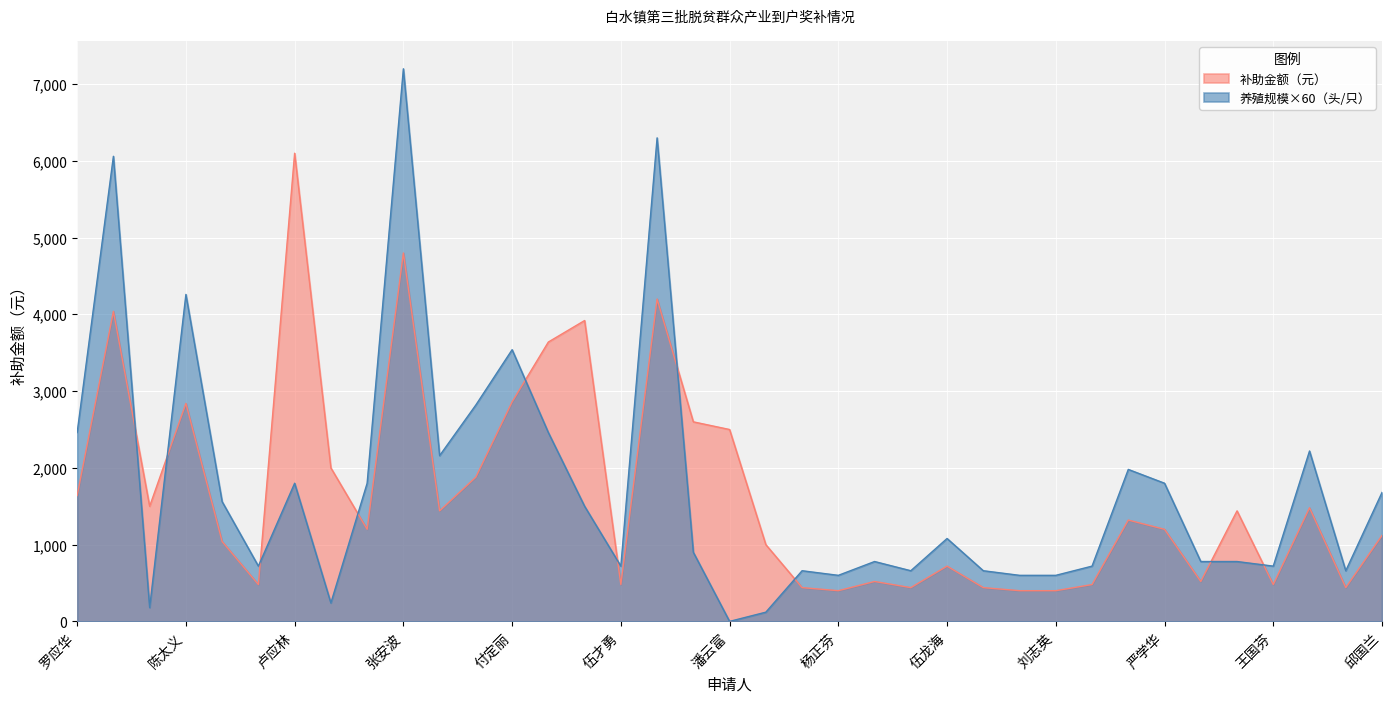

True or false: 养殖规模 and 补助金额（元） intersect in this chart.

True